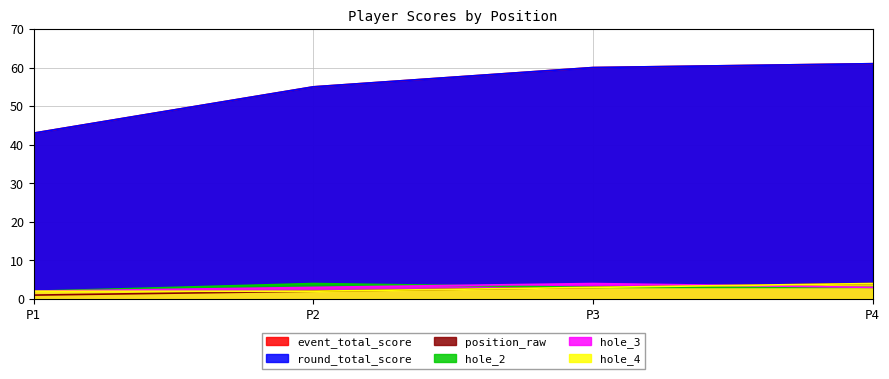

What is the difference between the maximum and second lowest values in the hole_4 series?

2